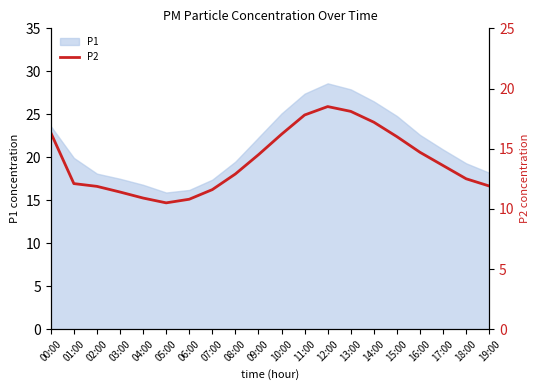

Does the chart have visible grid lines?

No